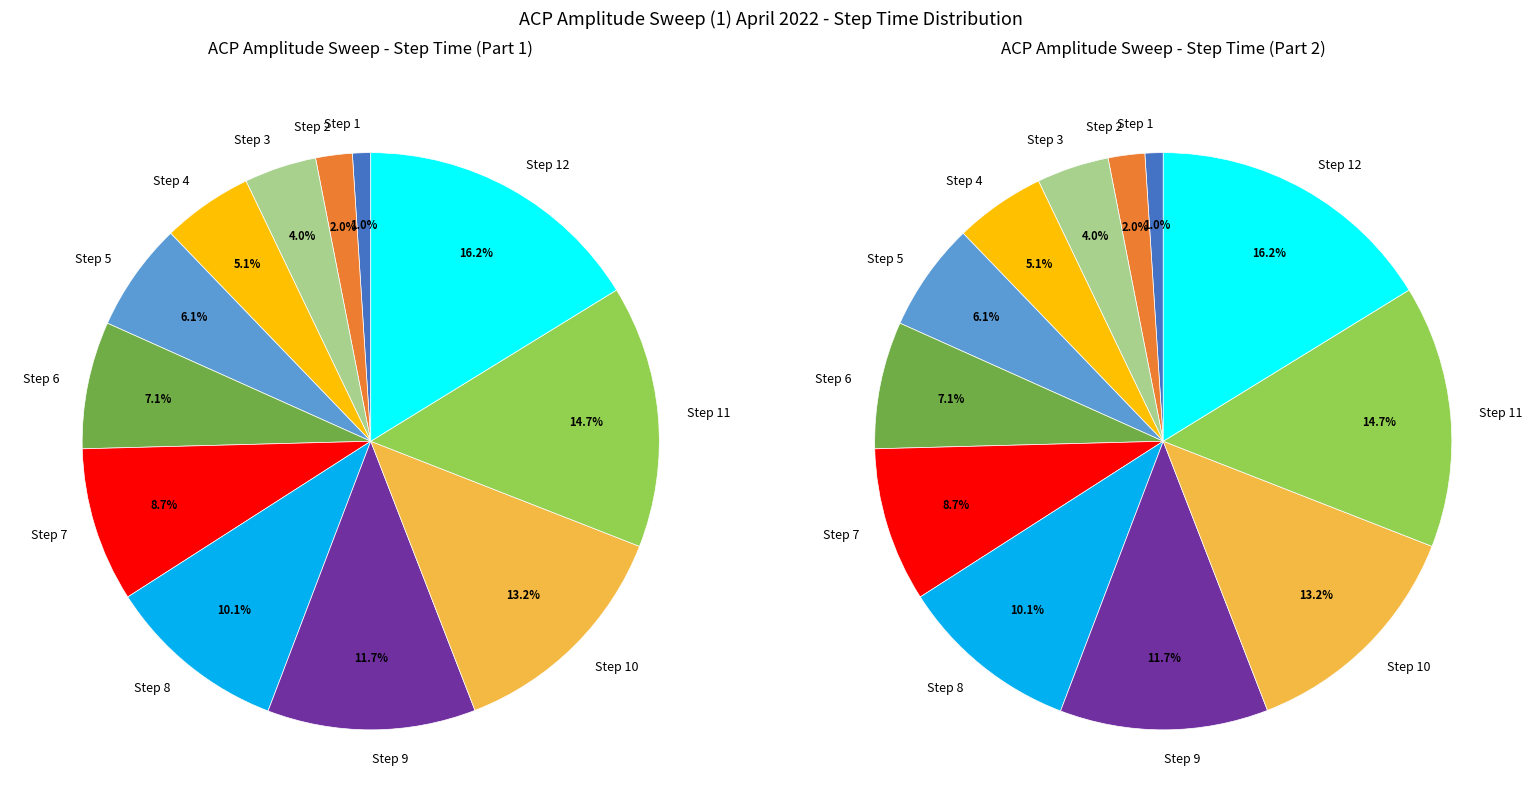

Rank the categories by value from highest to lowest.

Step 12, Step 11, Step 10, Step 9, Step 8, Step 7, Step 6, Step 5, Step 4, Step 3, Step 2, Step 1